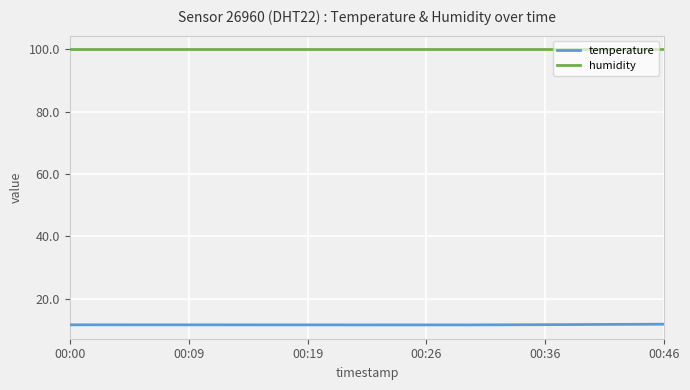

What is the maximum value shown in the chart?

99.9